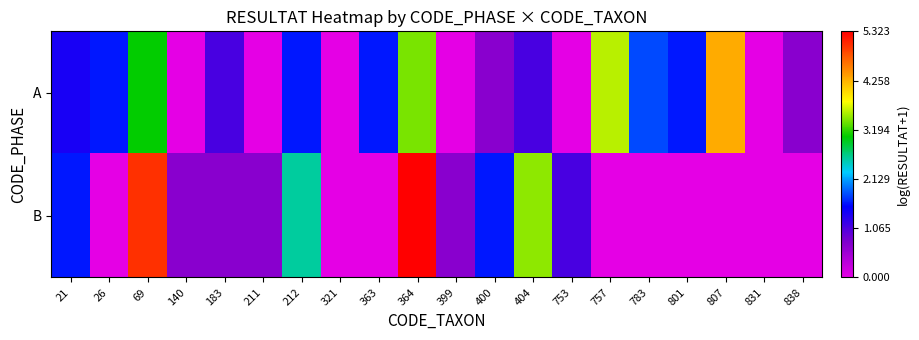

Which has a higher value, 140 or 831?

140